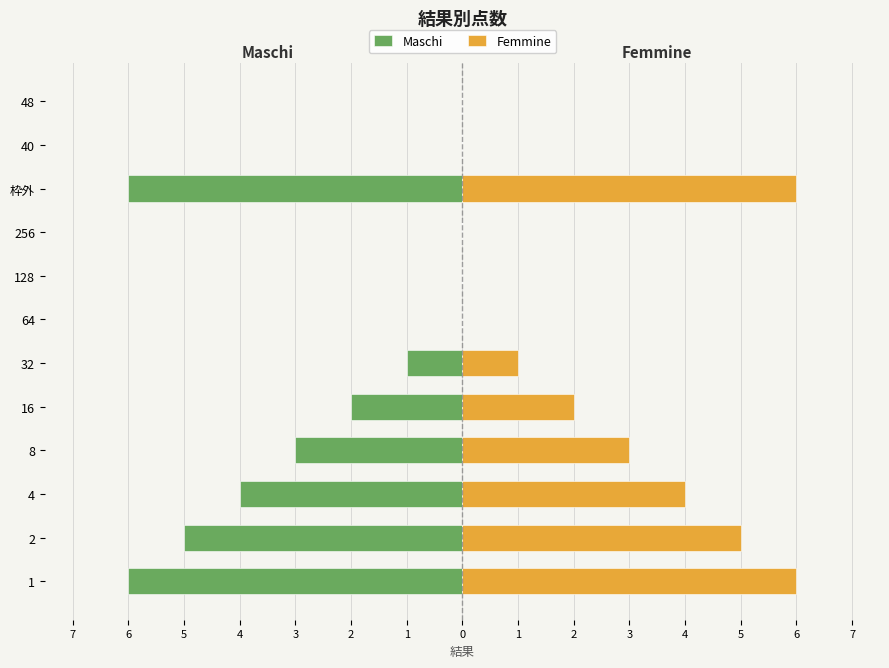

How many Maschi values are between -4 and 0?

9